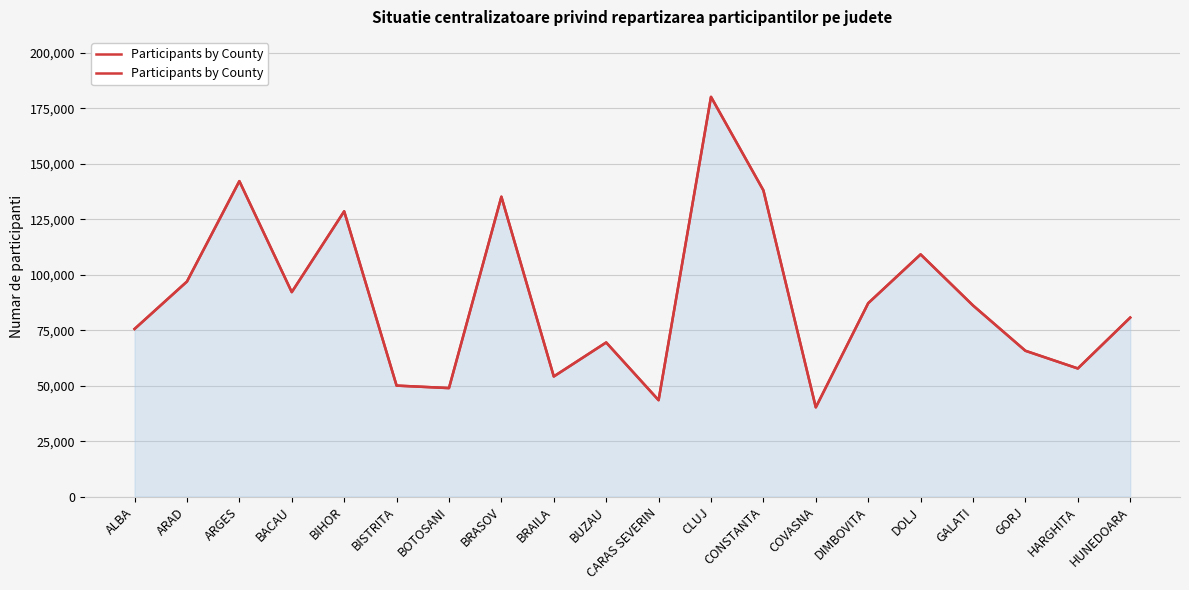

What is the change in value from ALBA to ARAD?

+21355